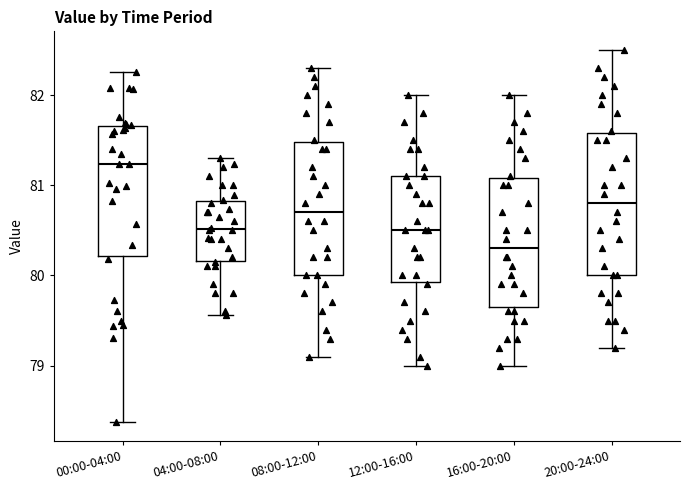

Reading left to right, read every box against the y-axis: the position of its median line, the range the box covers, and the ends of its whiskers. The values are not printed on the chart, so give them approximately, as read against the axis.

00:00-04:00: median 81.2, box 80.2 to 81.7, whiskers 78.4 to 82.3
04:00-08:00: median 80.5, box 80.2 to 80.8, whiskers 79.6 to 81.3
08:00-12:00: median 80.7, box 80.0 to 81.5, whiskers 79.1 to 82.3
12:00-16:00: median 80.5, box 79.9 to 81.1, whiskers 79.0 to 82.0
16:00-20:00: median 80.3, box 79.7 to 81.1, whiskers 79.0 to 82.0
20:00-24:00: median 80.8, box 80.0 to 81.6, whiskers 79.2 to 82.5